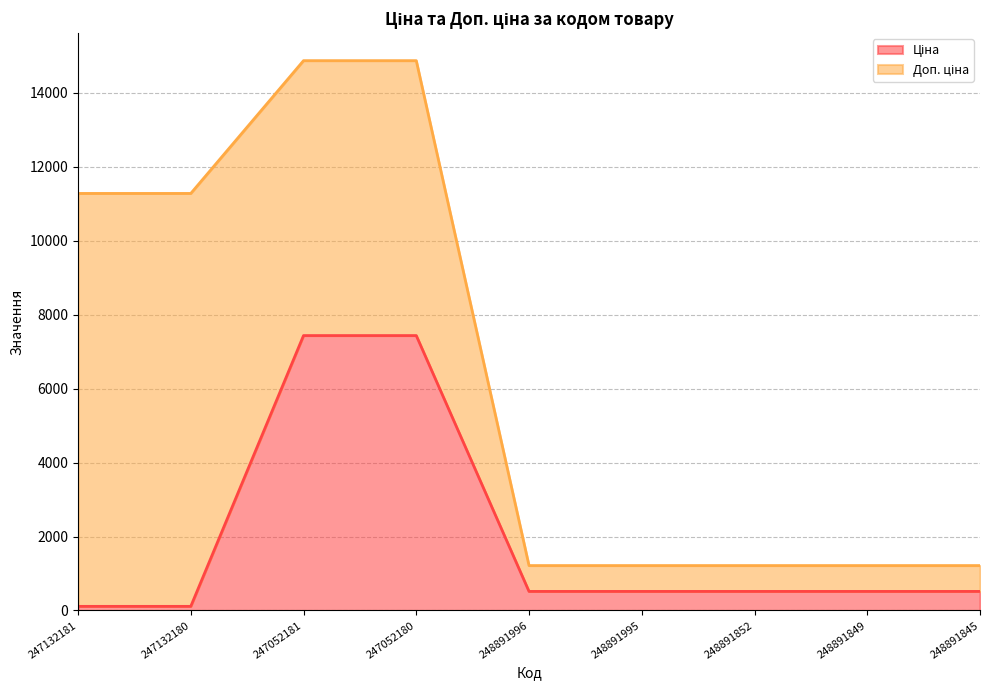

What is the total value across all series at 248891852?

1214.8